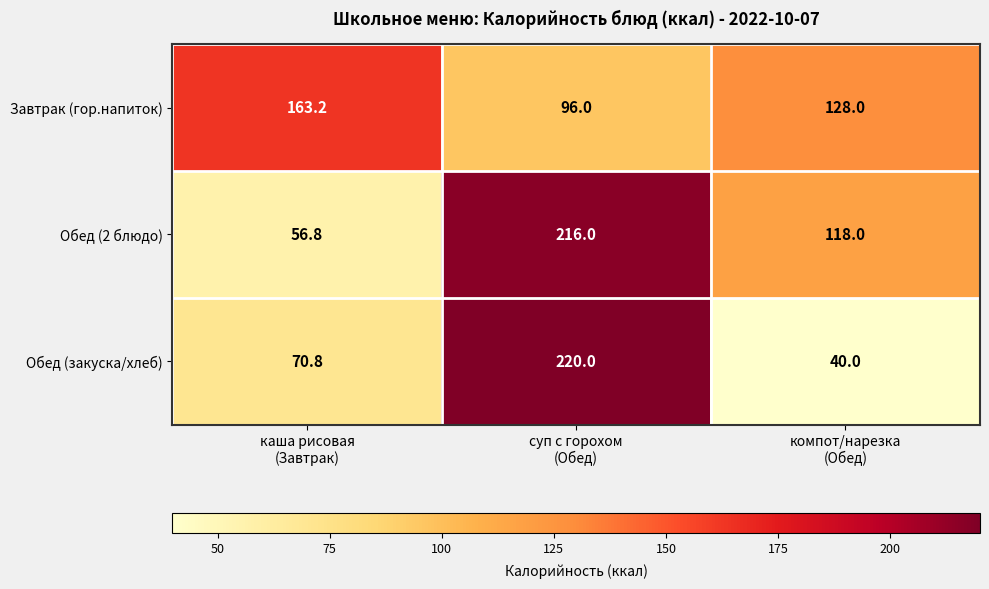

What is the sum of all Обед (2 блюдо) values?

390.8